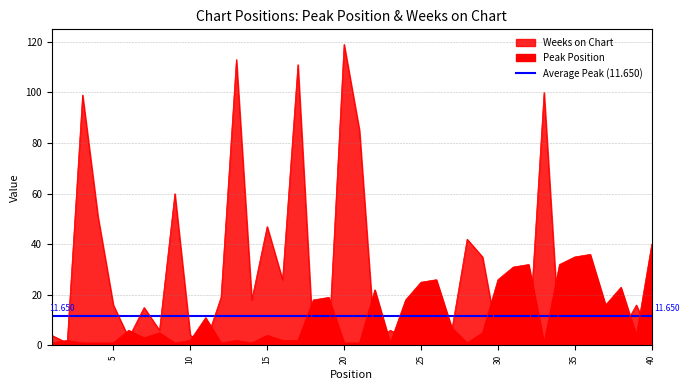

List the labels in order of Weeks on Chart value, smallest first.

2, 11, 18, 19, 22, 26, 32, 35, 36, 25, 30, 34, 40, 6, 24, 31, 1, 10, 38, 8, 23, 27, 37, 7, 5, 39, 14, 12, 16, 29, 28, 15, 4, 9, 21, 3, 33, 17, 13, 20